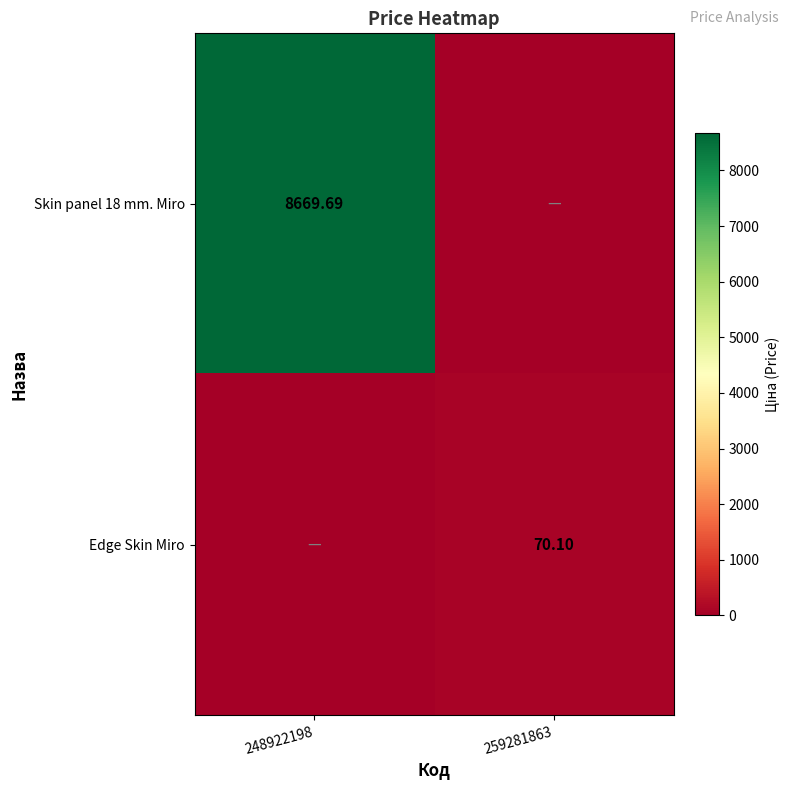

List the series in order of their overall mean, lowest first.

Edge Skin Miro, Skin panel 18 mm. Miro